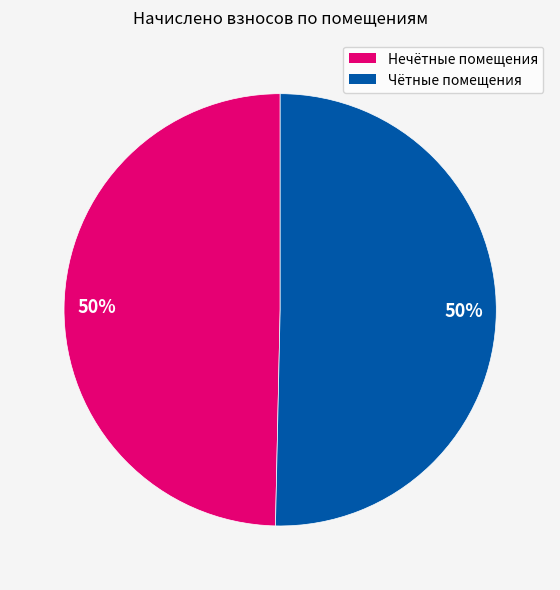

To the nearest percent, what portion does Чётные помещения represent?

50%